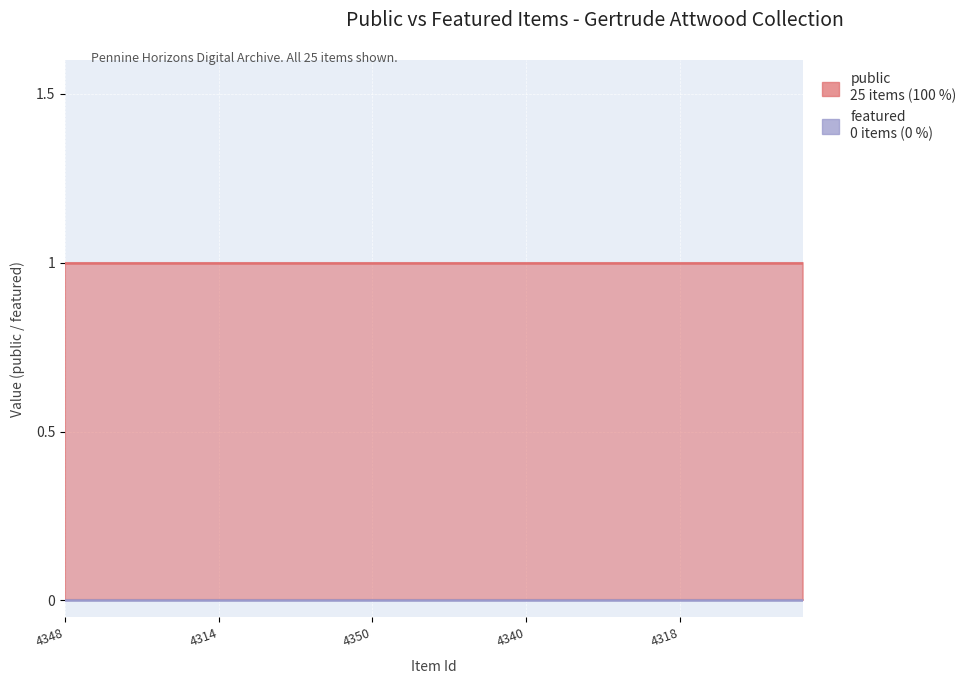

At which label does featured reach its peak?

4348